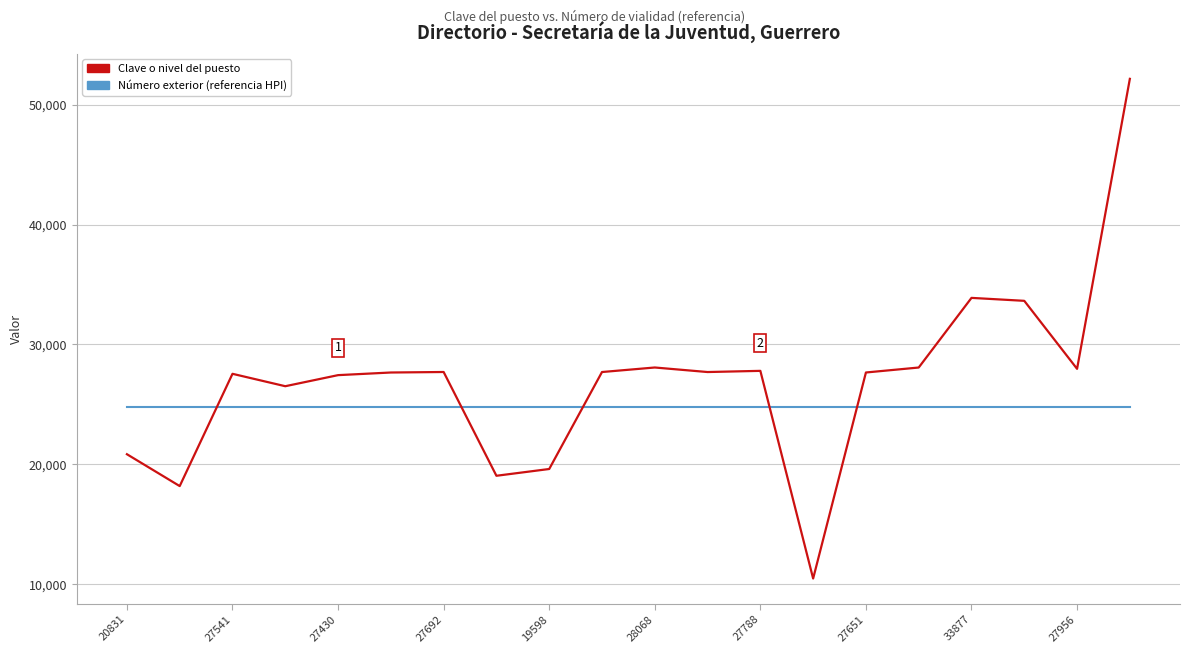

List the series in order of their overall mean, highest first.

Clave o nivel del puesto, Número exterior (referencia HPI)